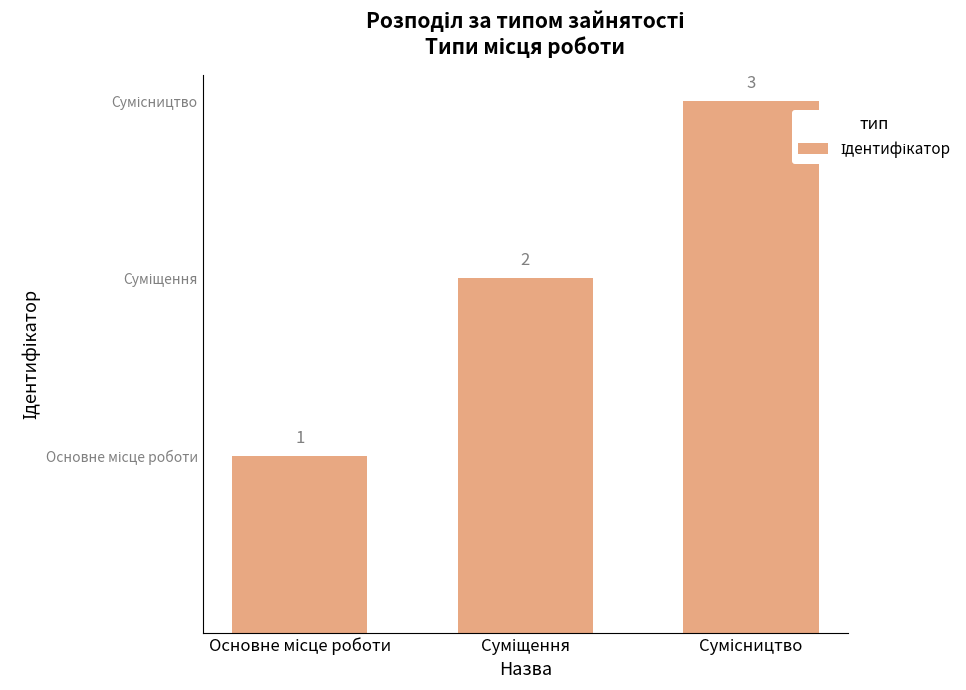

What is the difference between the values at Основне місце роботи and Суміщення?

1